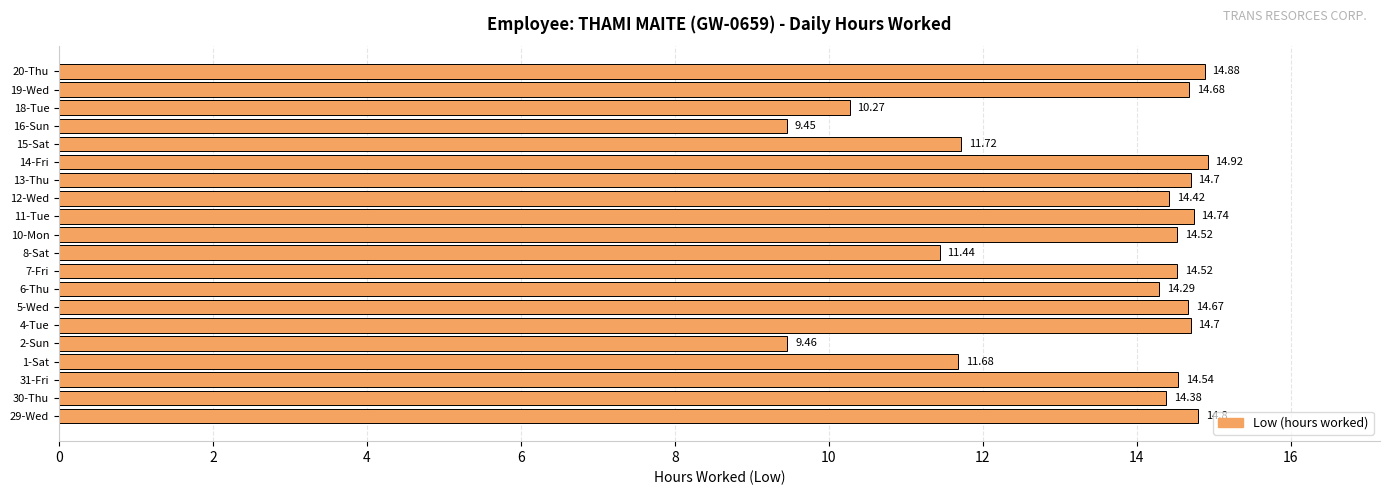

Are the bars grouped side by side (vs. stacked)?

No